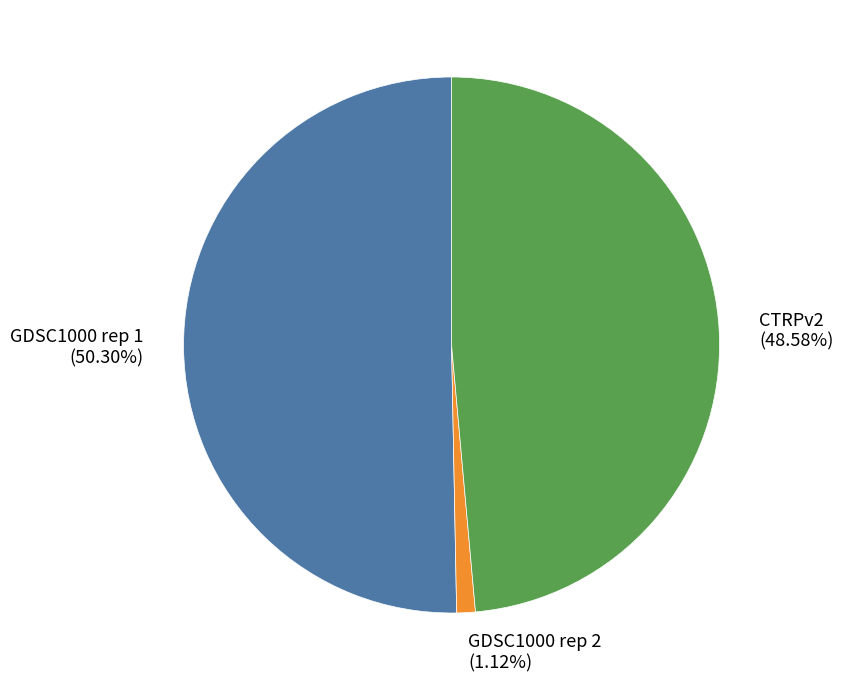

How much of the chart is everything except CTRPv2?

51.4%